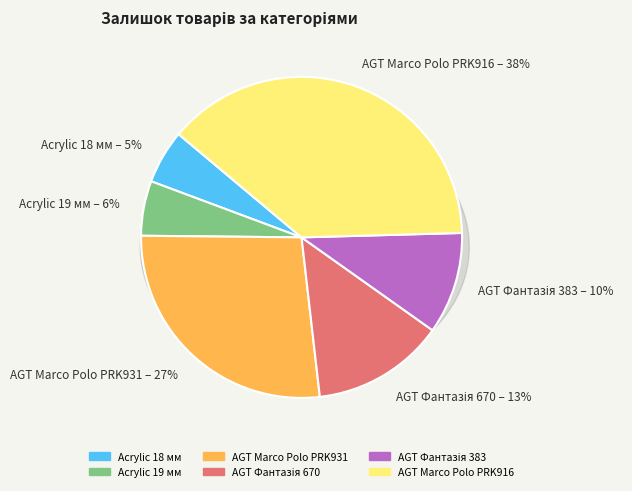

Count the number of slices in the pie.

6